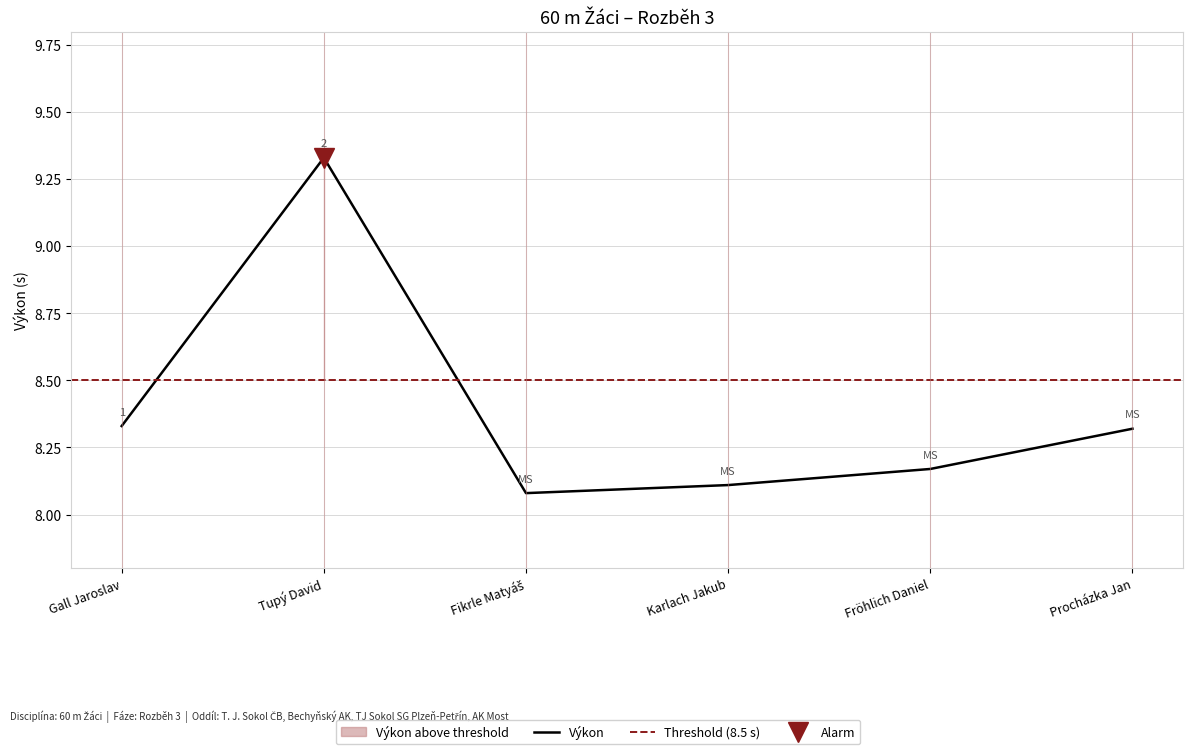

How many lines are shown in the chart?

1